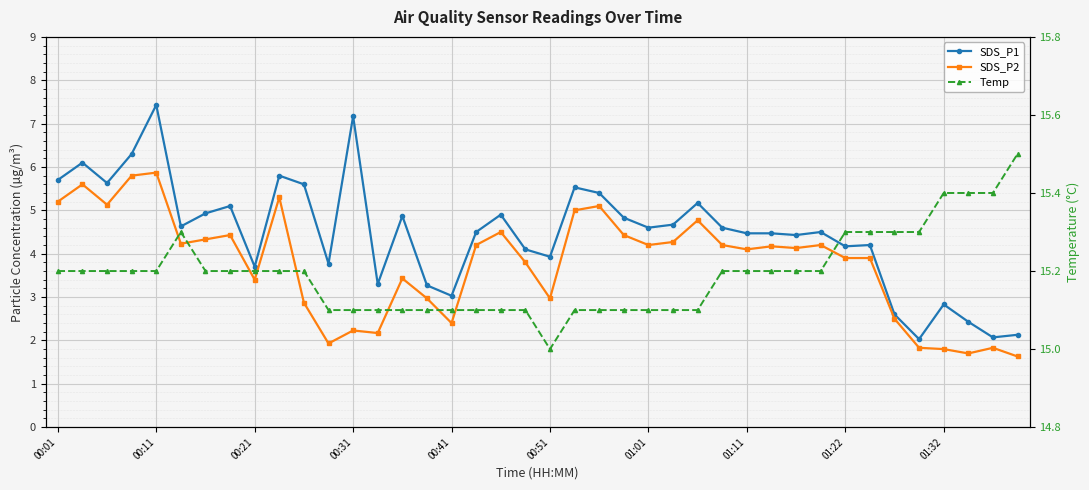

What is the difference between the second highest and second lowest values in the Temp series?

0.3